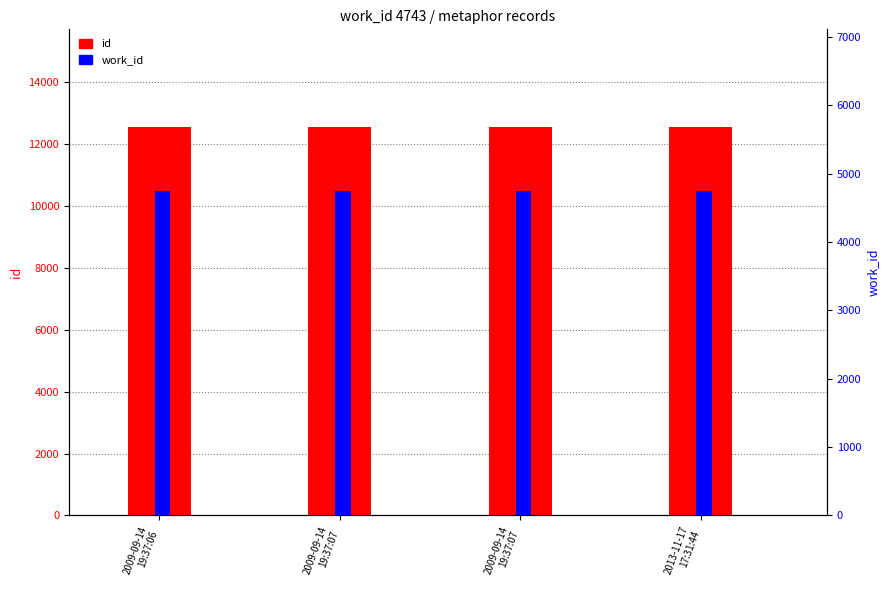

True or false: id has a value of 12559 at 2013-11-17
17:31:44.

True